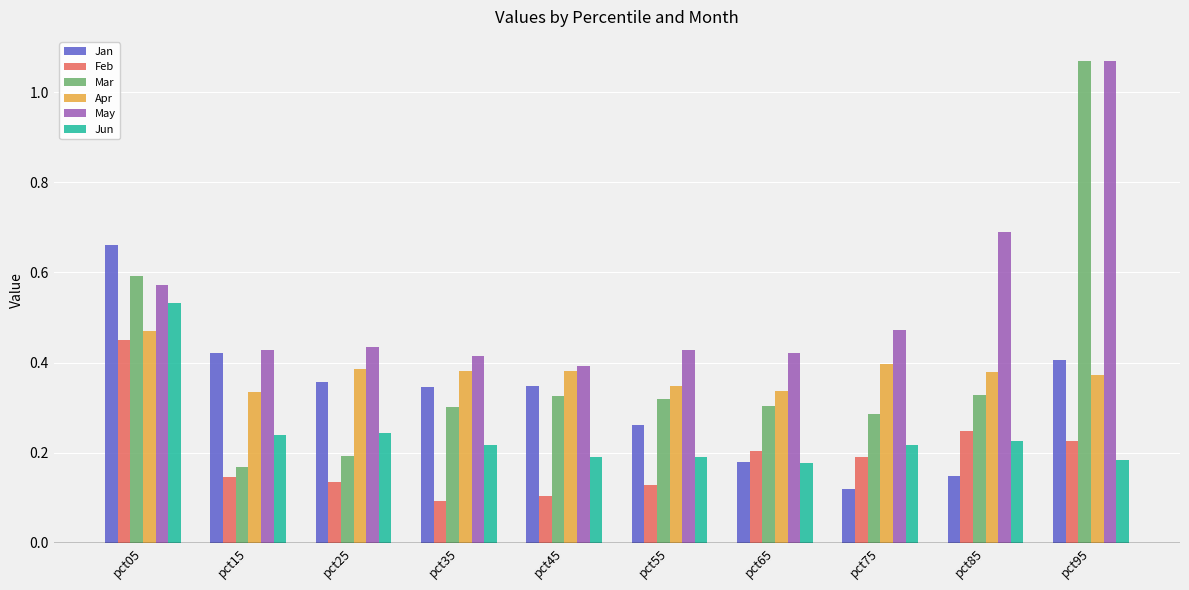

Which category has the highest value in the Mar series?

pct95